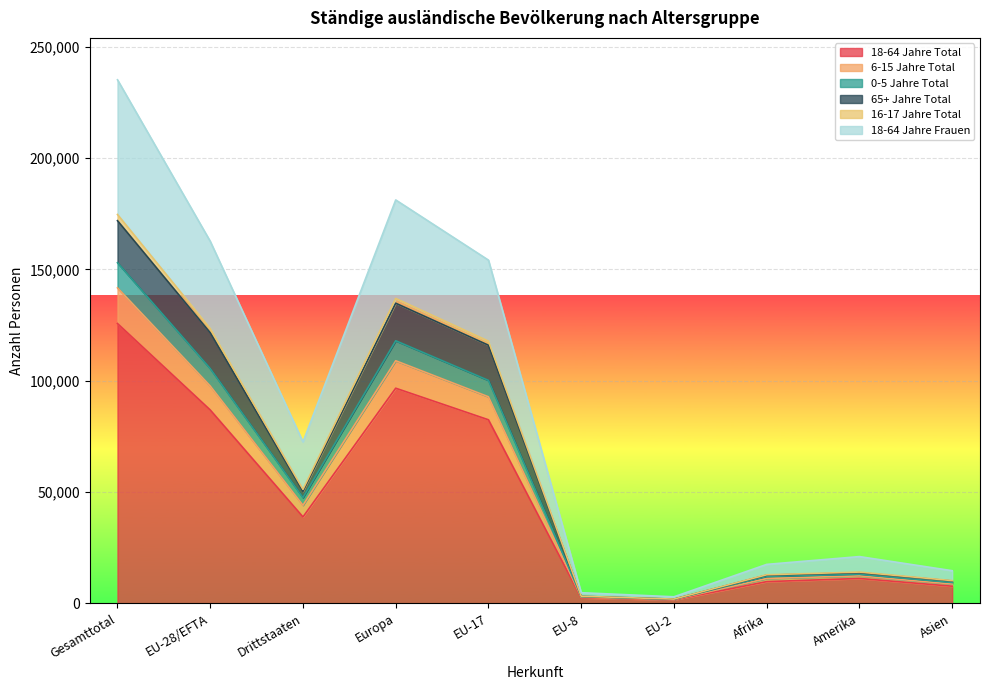

How many data points does each series have?

10